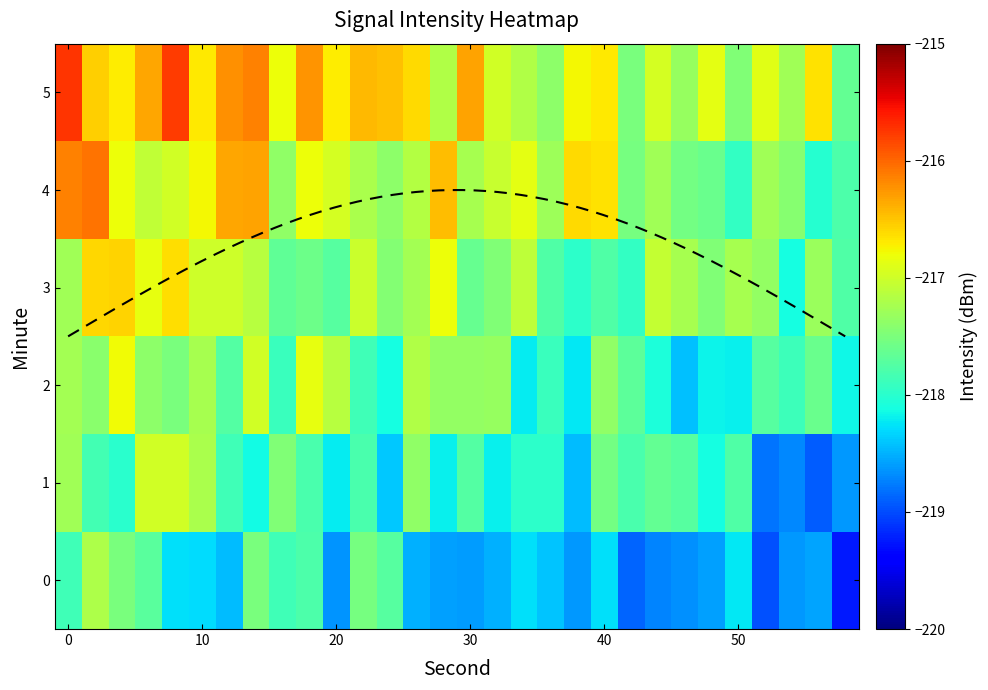

What is the minimum value shown in the chart?

-219.3